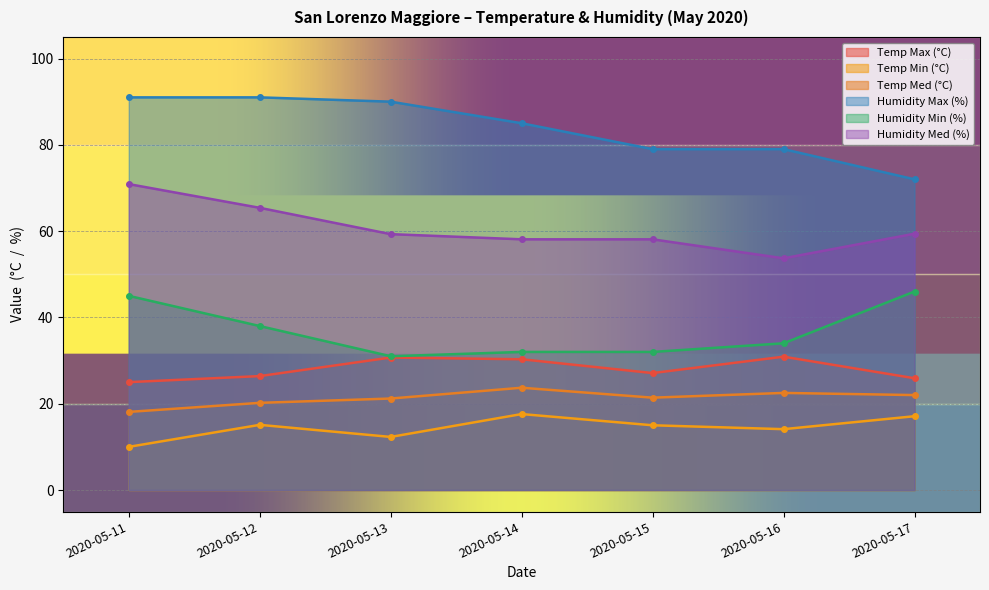

How many lines are shown in the chart?

6